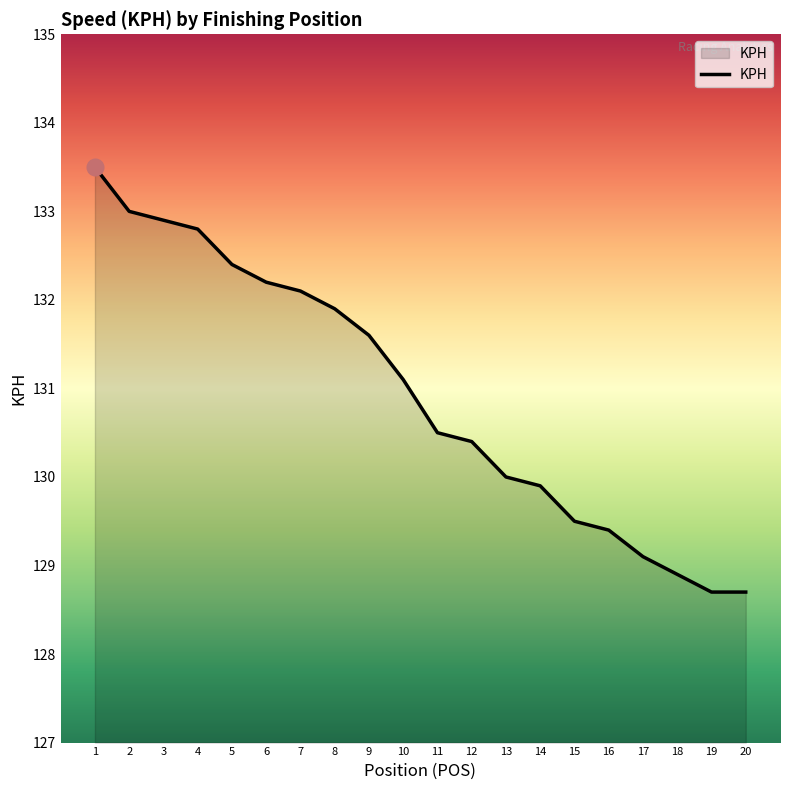

What is the change in value from 7 to 20?

-3.4